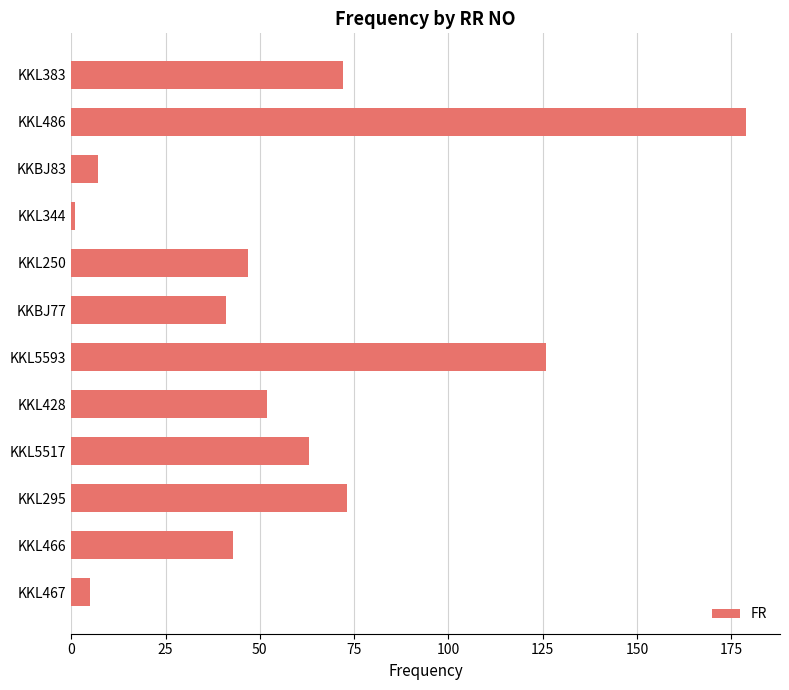

At which category does the chart reach its minimum across all series?

KKL344